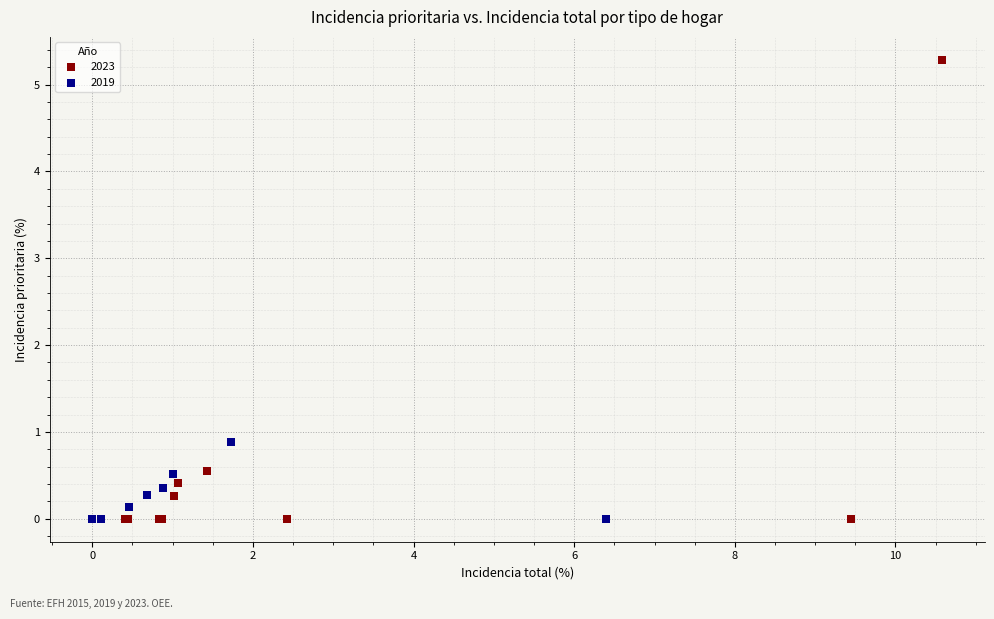

Which series reaches the maximum Y coordinate?

2023